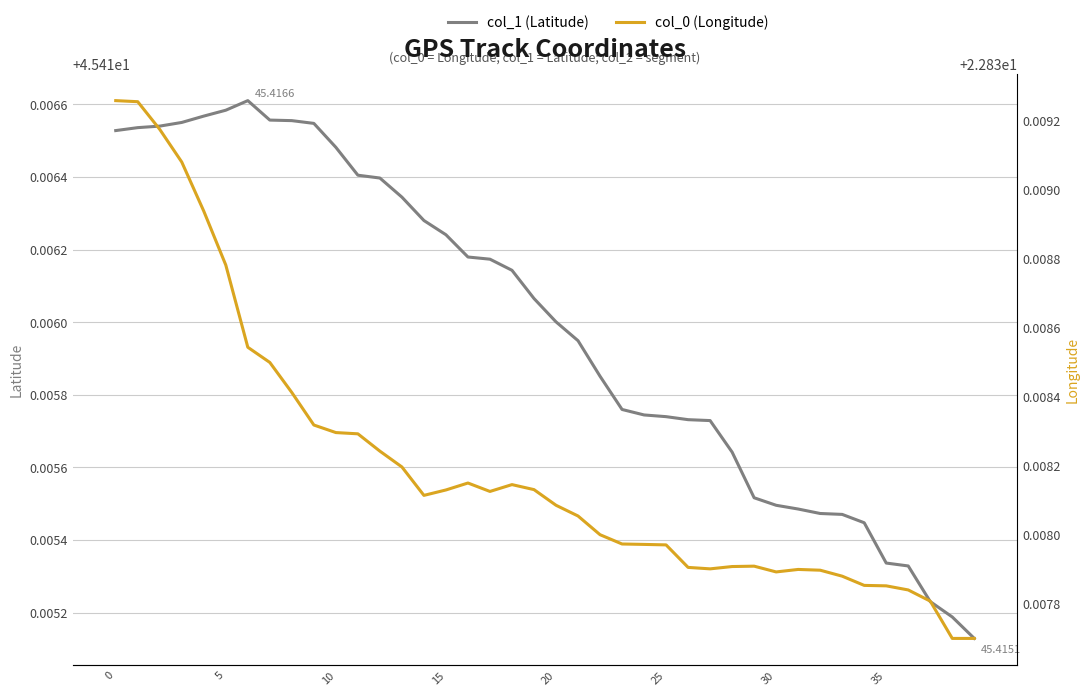

Which series has the widest spread of values?

col_0 (Longitude)